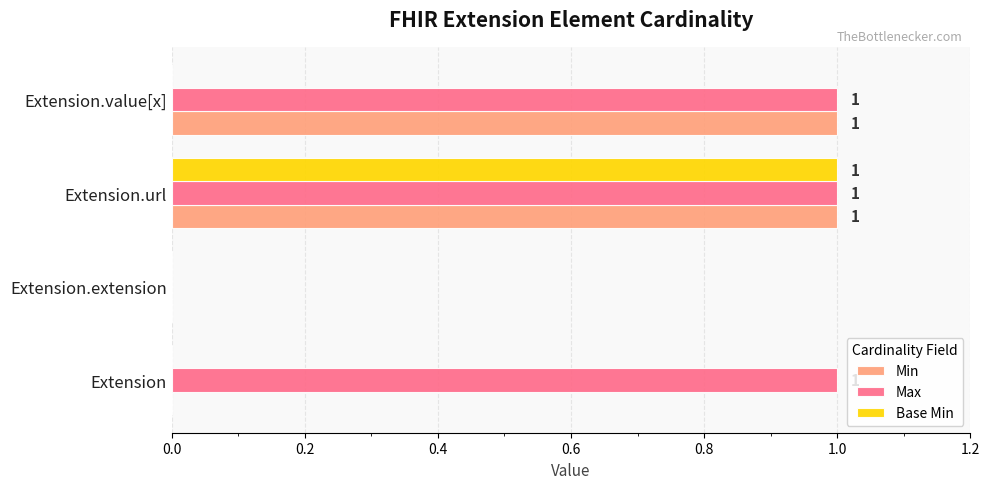

True or false: Min has a value of 0 at Extension.extension.

True